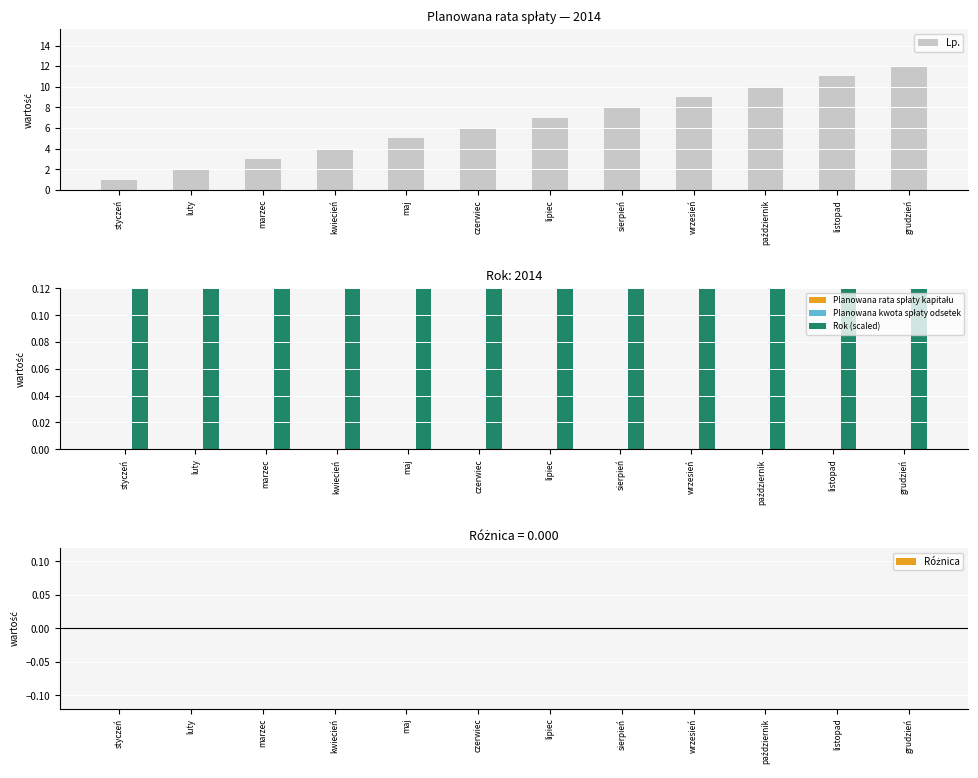

How many bars are there in each group?

5